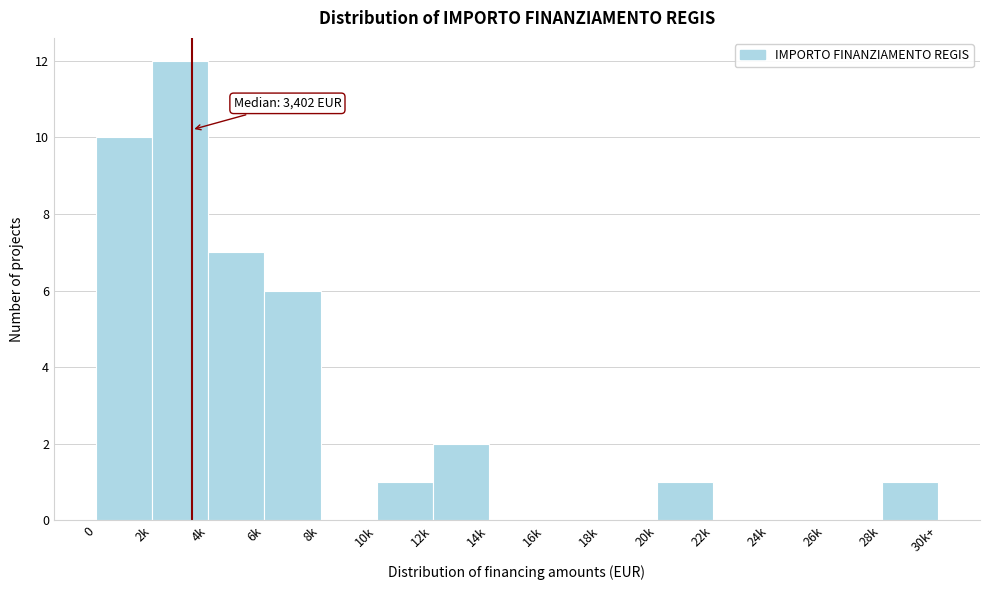

Reading left to right, what are all the values shown in this chart?

0=10	2k=12	4k=7	6k=6	8k=0	10k=1	12k=2	14k=0	16k=0	18k=0	20k=1	22k=0	24k=0	26k=0	28k=1